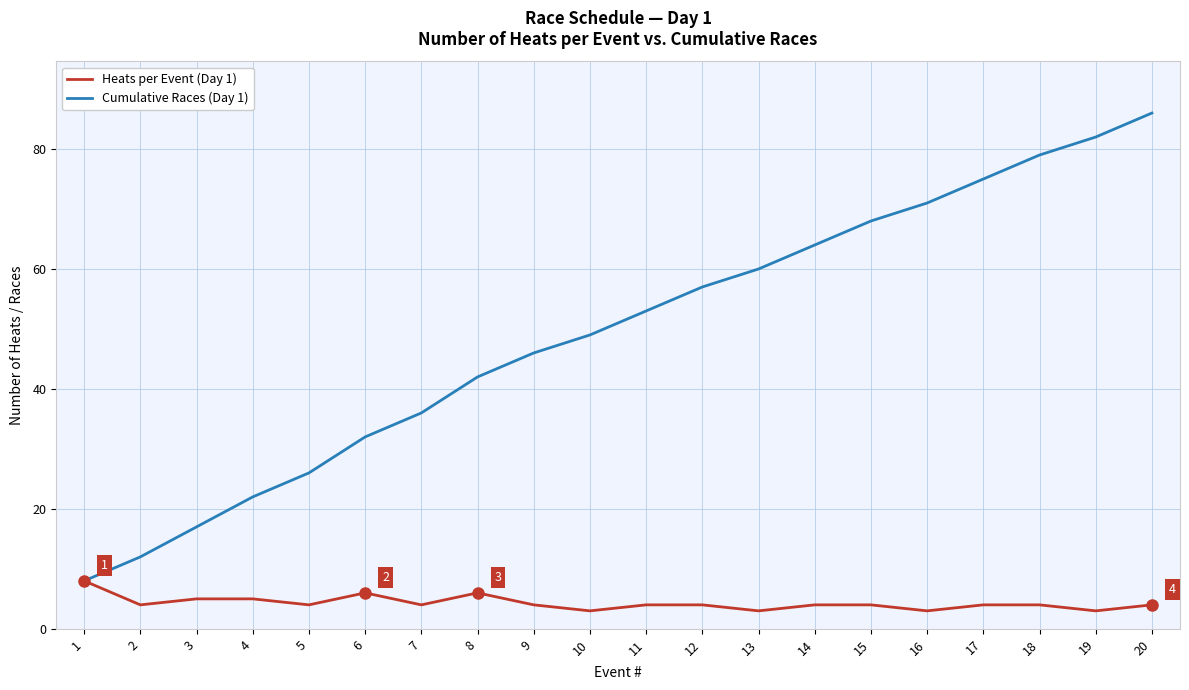

Where does the Heats per Event (Day 1) series first go above 4?

1